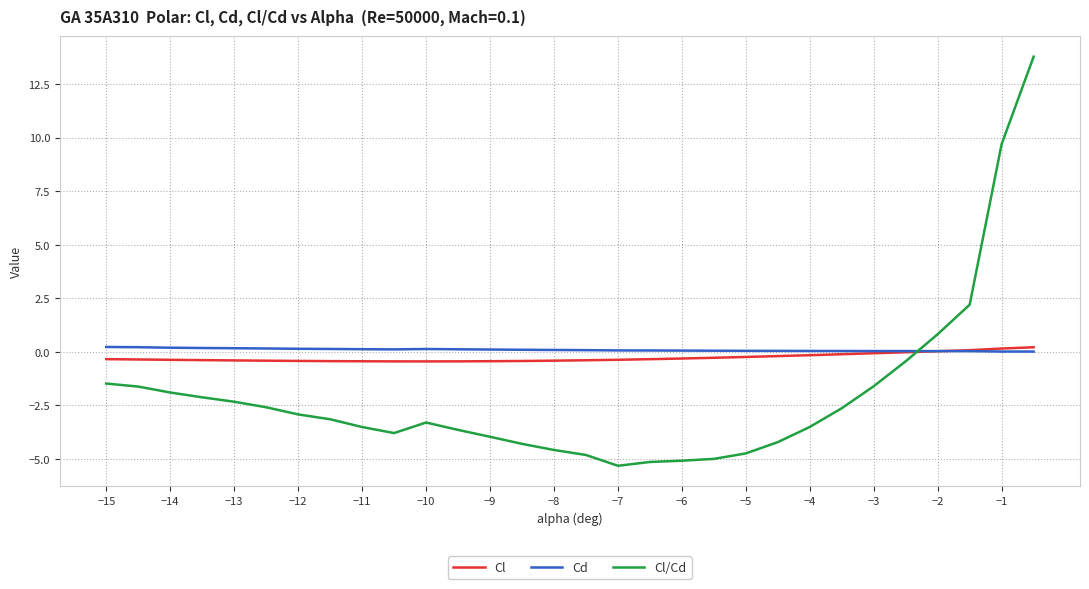

What is the sum of all Cd values?

2.9